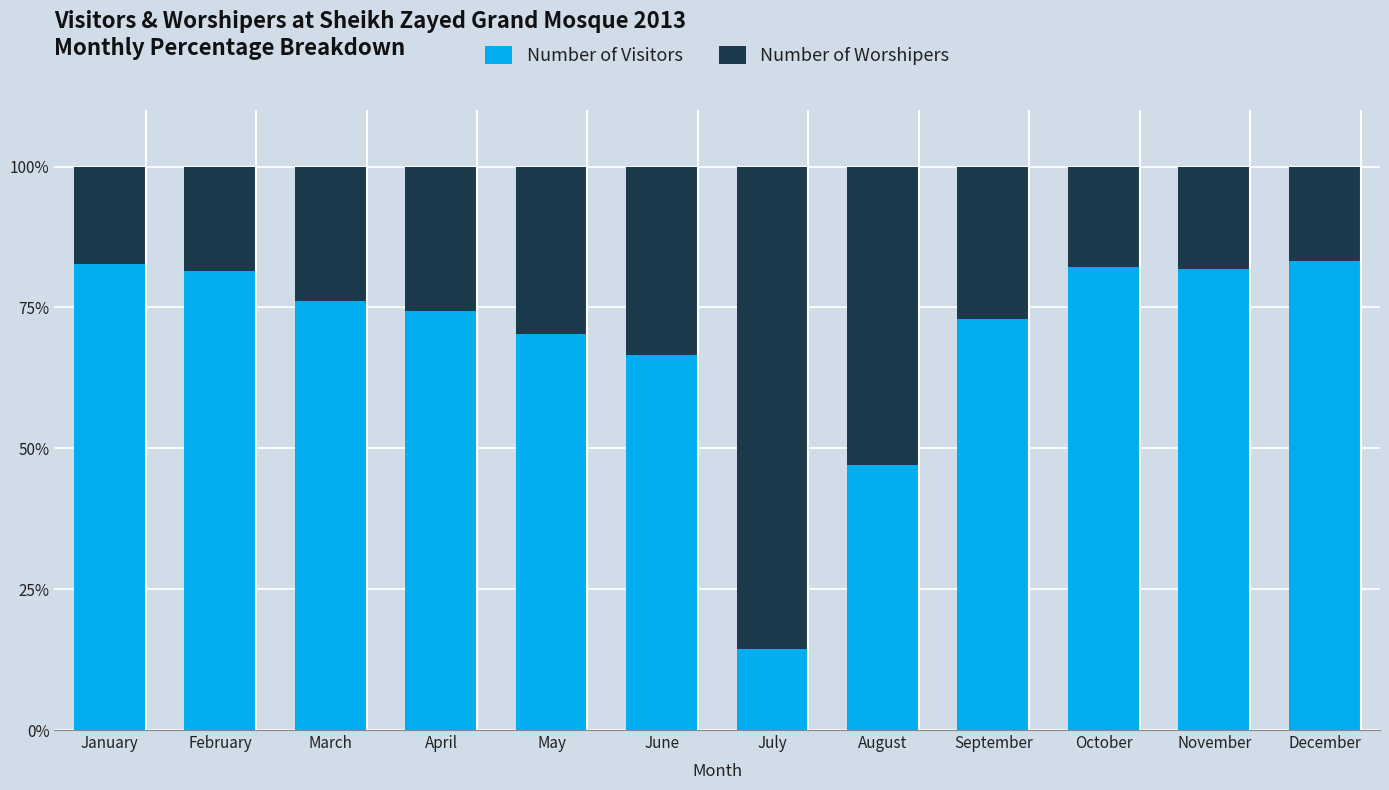

What is the total value across all series at August?

100.0